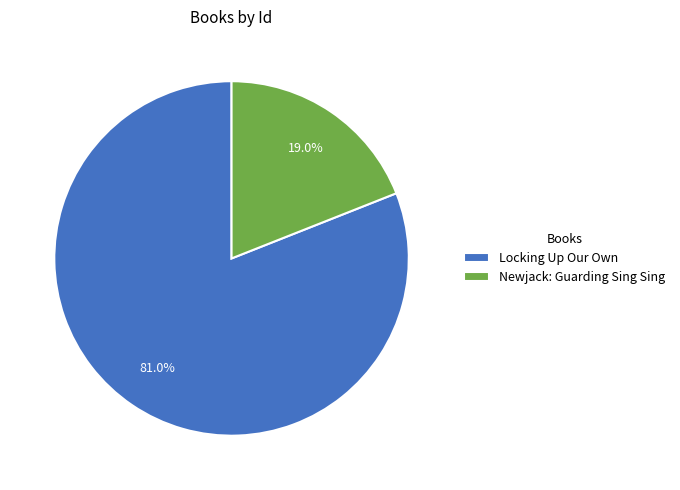

What is the largest slice in the pie chart?

Locking Up Our Own